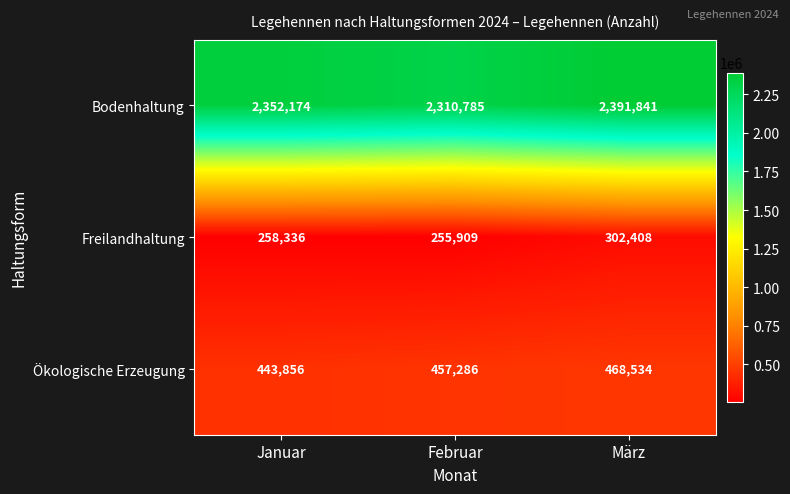

The value of Bodenhaltung at März is 2391841. True or false?

True